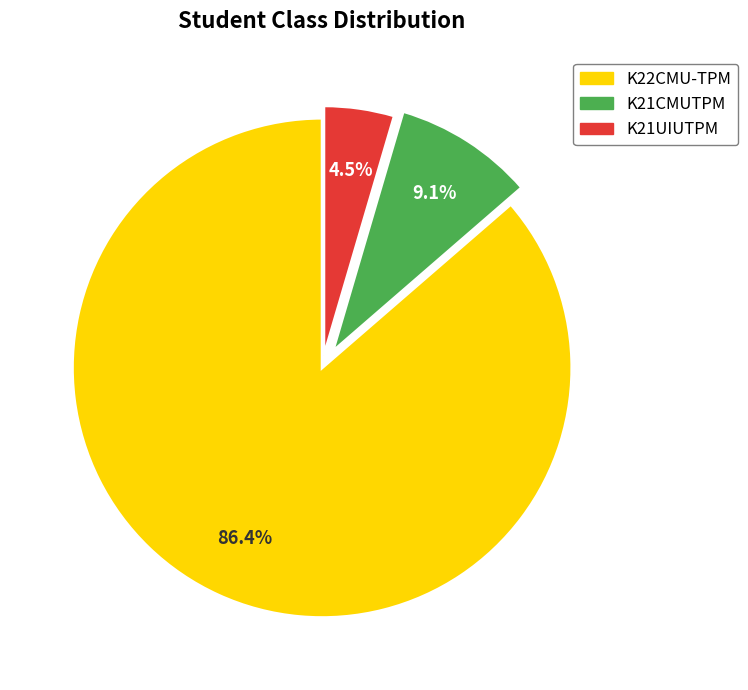

Which has a higher value, K21UIUTPM or K22CMU-TPM?

K22CMU-TPM